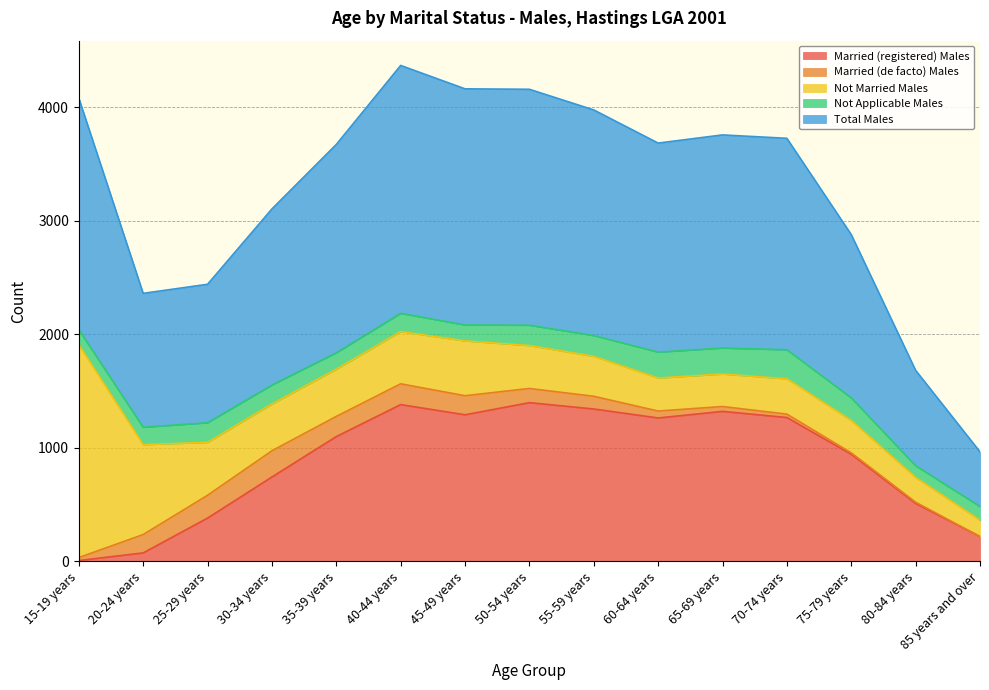

What is the difference between the maximum and second lowest values in the Total Males series?

1343